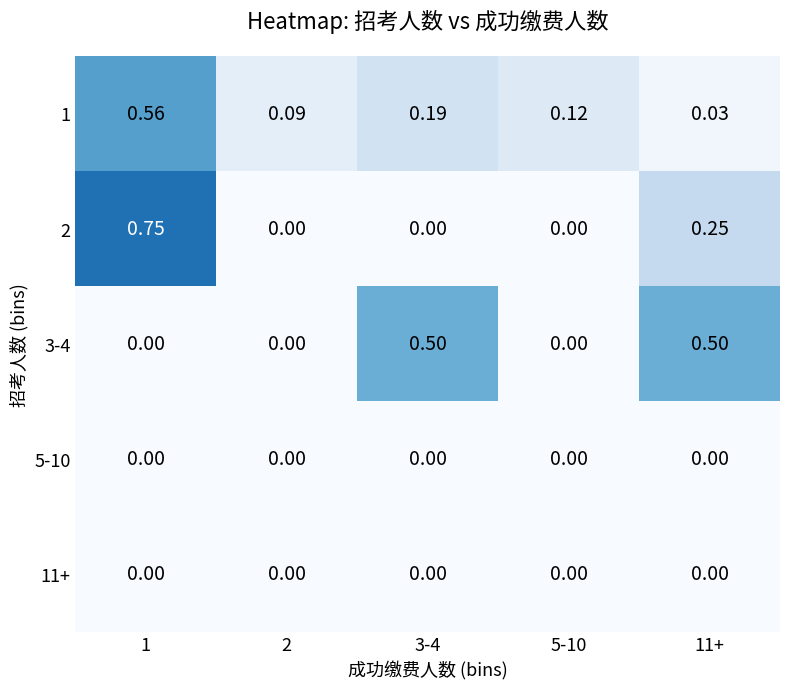

At which category is the sum across all series the highest?

1